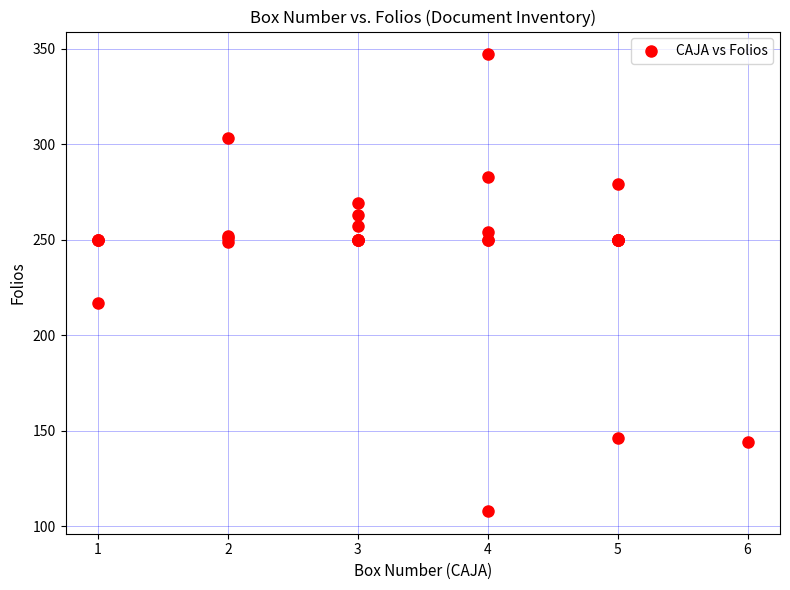

What Y value in the scatter plot is closest to 227?

217